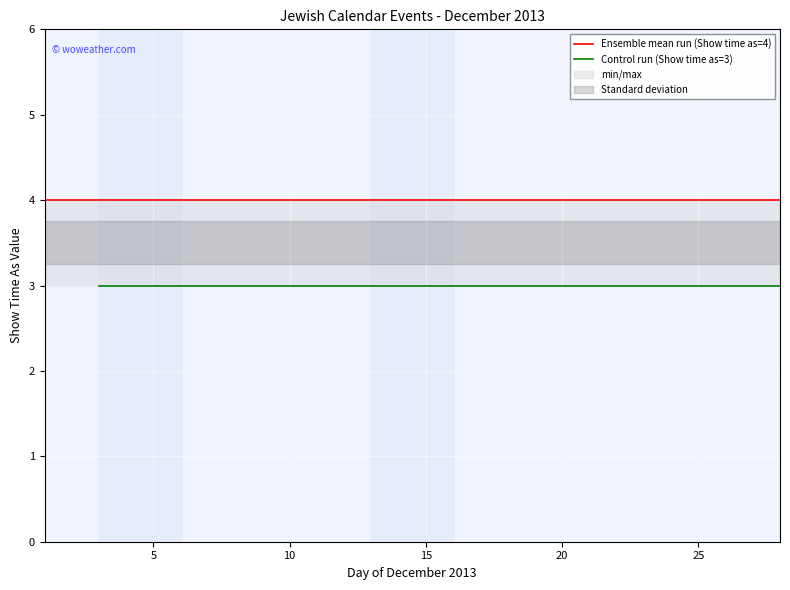

True or false: Ensemble mean run (Show time as=4) and Control run (Show time as=3) cross at least once.

False